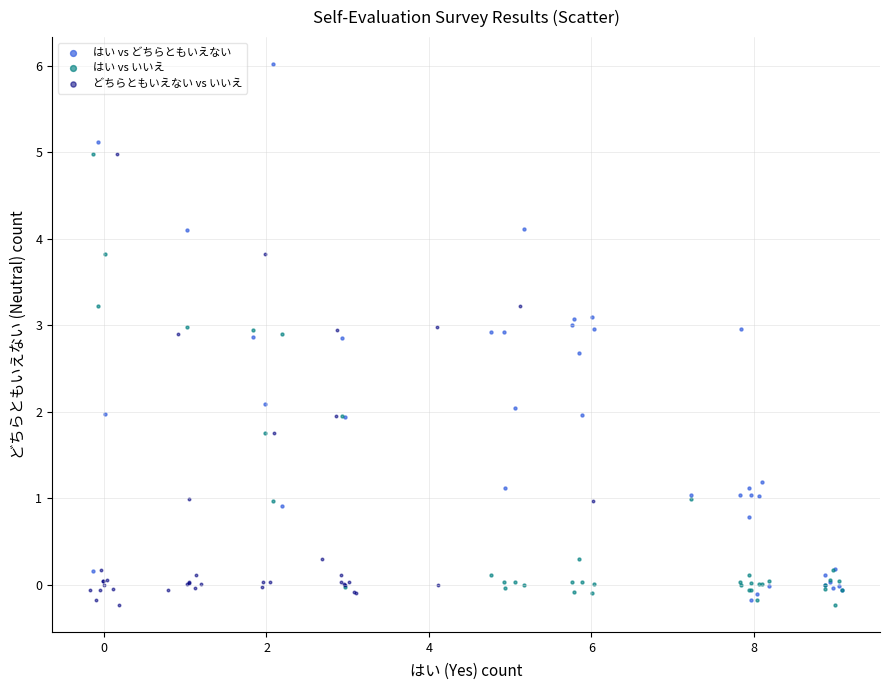

Which series has the largest Y range (max minus min)?

はい vs どちらともいえない